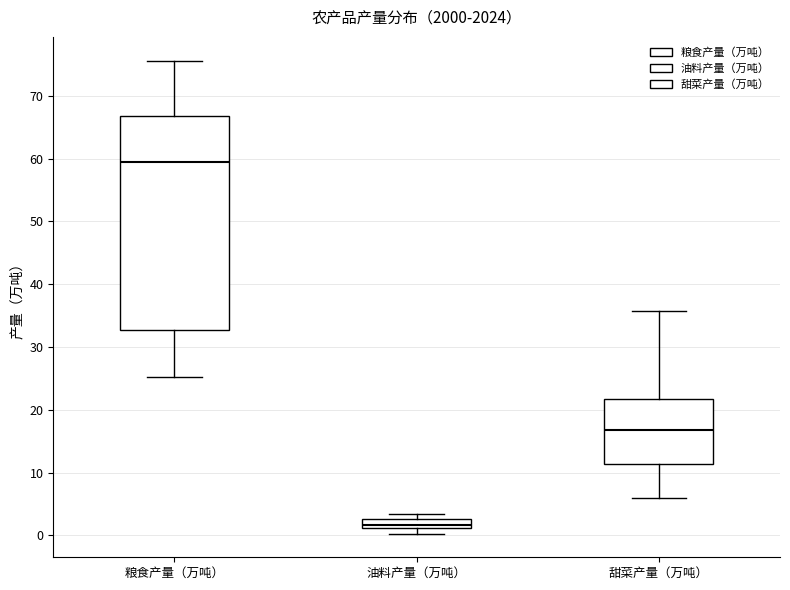

Comparing the boxes themselves (not the whiskers), which one is the tallest?

粮食产量（万吨）